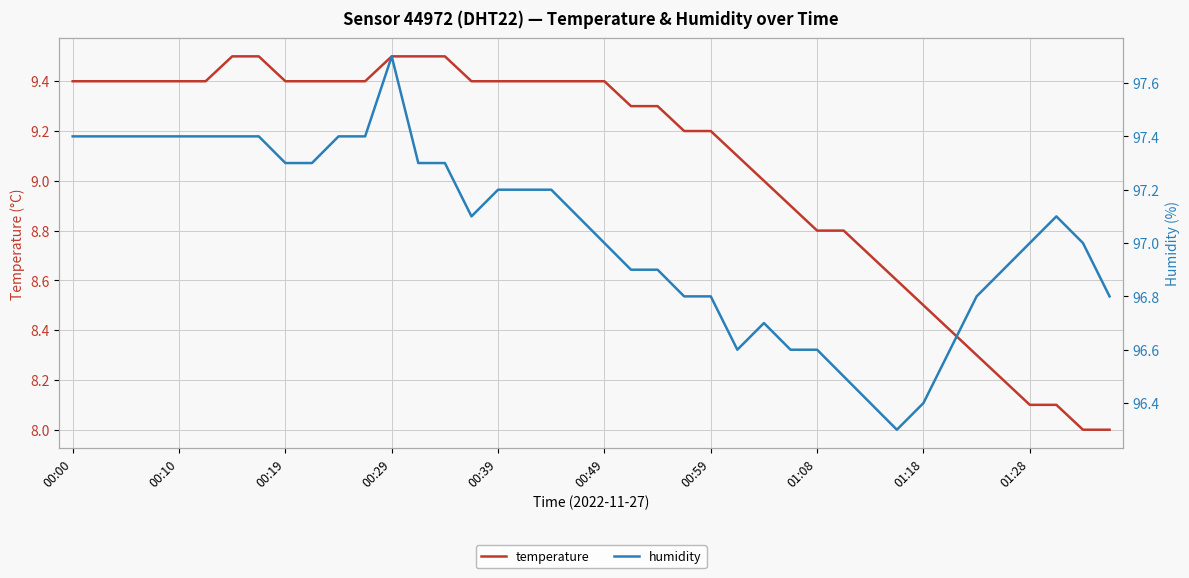

True or false: humidity and temperature intersect in this chart.

False